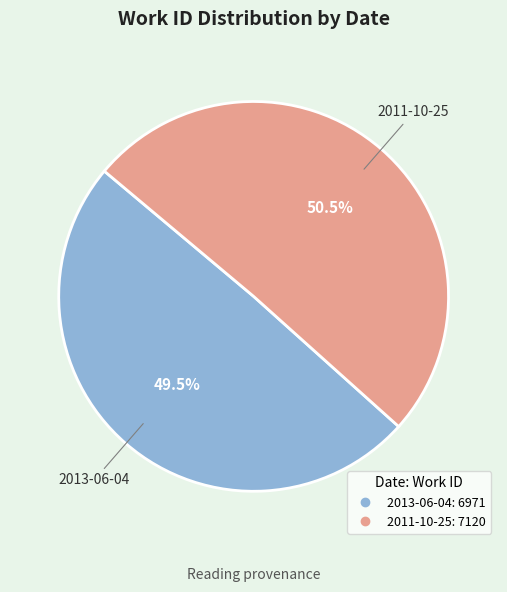

Between 2011-10-25 and 2013-06-04, which is larger?

2011-10-25